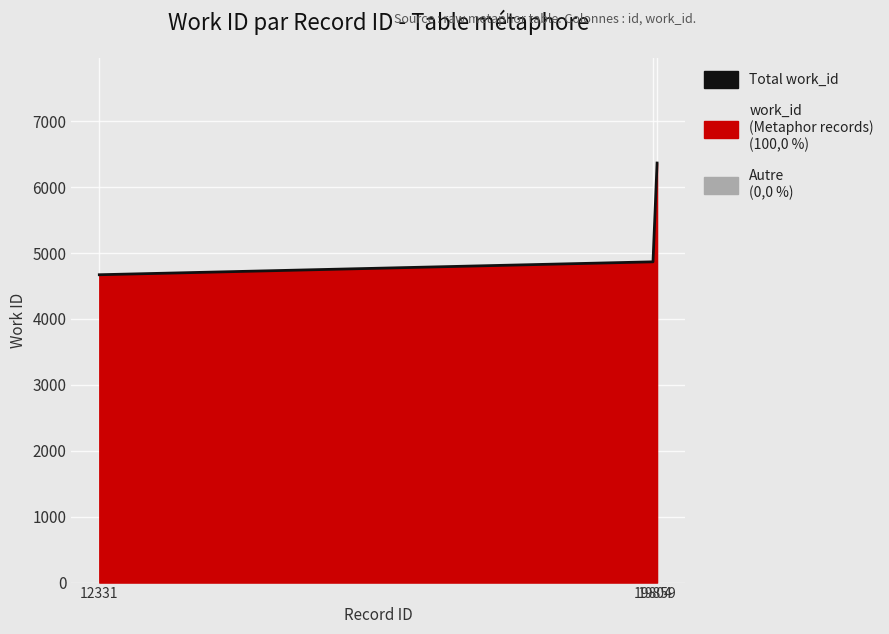

At which category does the chart reach its minimum across all series?

12331